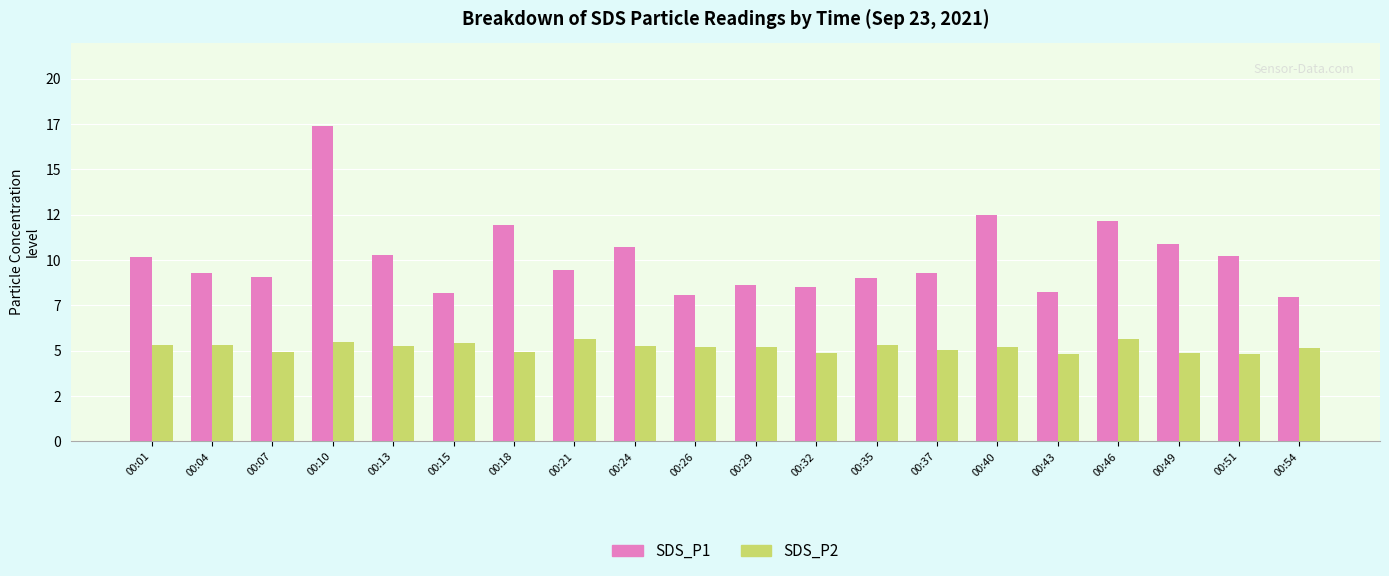

Reading left to right, extract all data points from this chart.

SDS_P1: 00:01=10.2	00:04=9.3	00:07=9.1	00:10=17.4	00:13=10.3	00:15=8.2	00:18=11.9	00:21=9.4	00:24=10.7	00:26=8.1	00:29=8.7	00:32=8.5	00:35=9.0	00:37=9.3	00:40=12.5	00:43=8.2	00:46=12.2	00:49=10.9	00:51=10.2	00:54=8.0
SDS_P2: 00:01=5.3	00:04=5.3	00:07=5.0	00:10=5.5	00:13=5.2	00:15=5.4	00:18=4.9	00:21=5.6	00:24=5.3	00:26=5.2	00:29=5.2	00:32=4.9	00:35=5.3	00:37=5.0	00:40=5.2	00:43=4.8	00:46=5.6	00:49=4.8	00:51=4.8	00:54=5.1